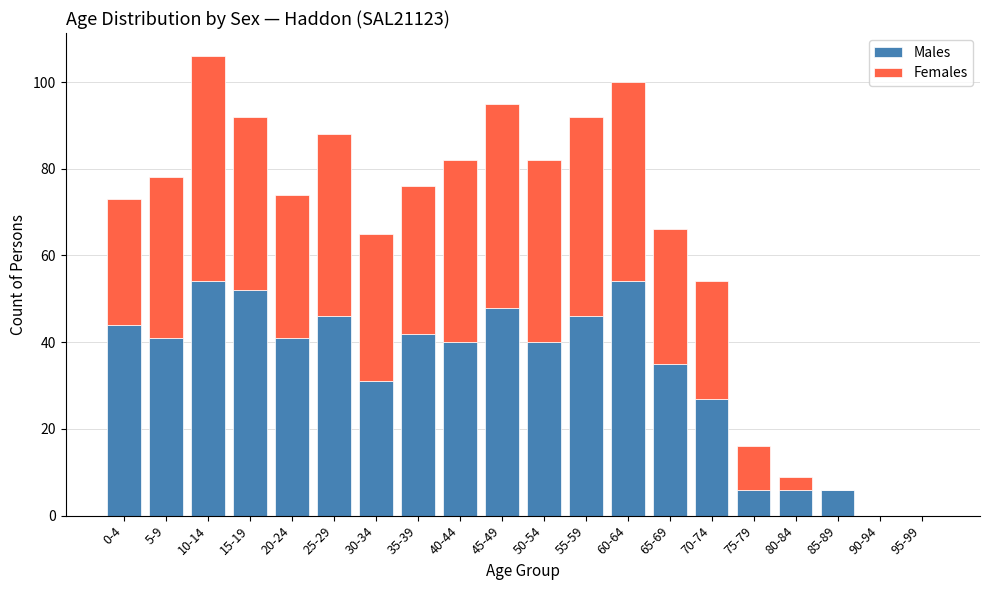

At which category is the sum across all series the highest?

10-14